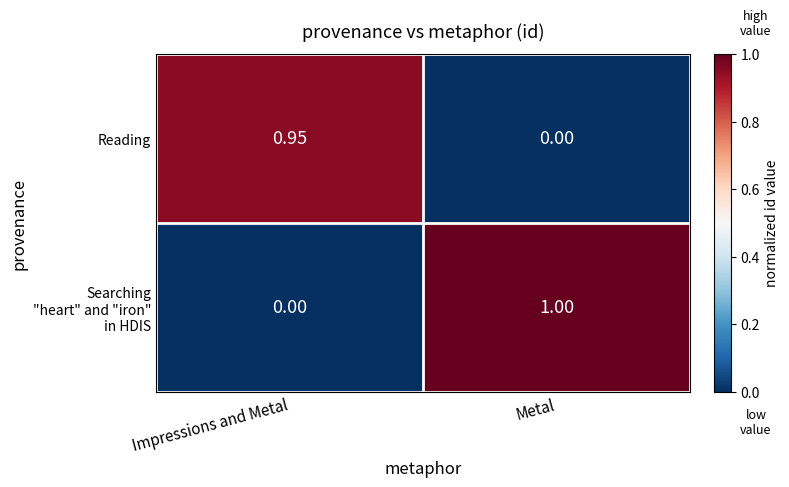

At which category is the sum across all series the highest?

Metal